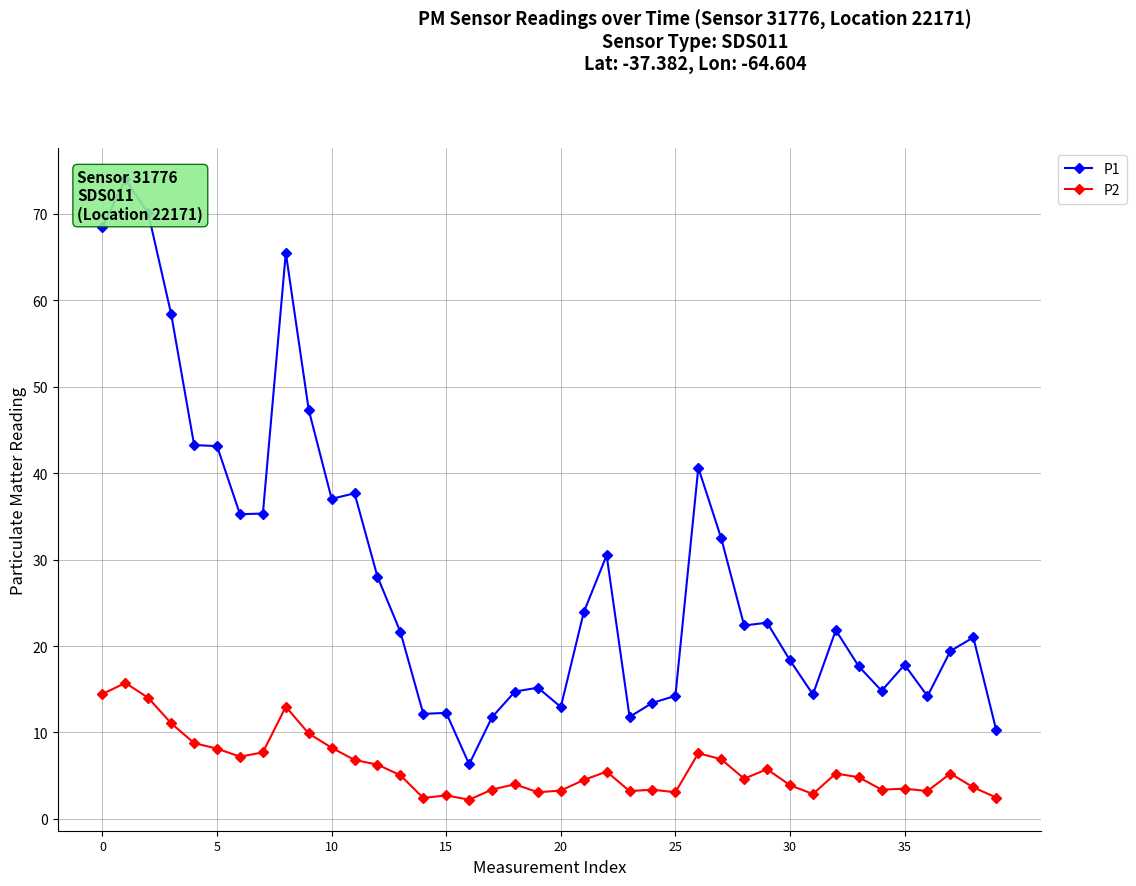

What is the smallest value displayed?

2.2